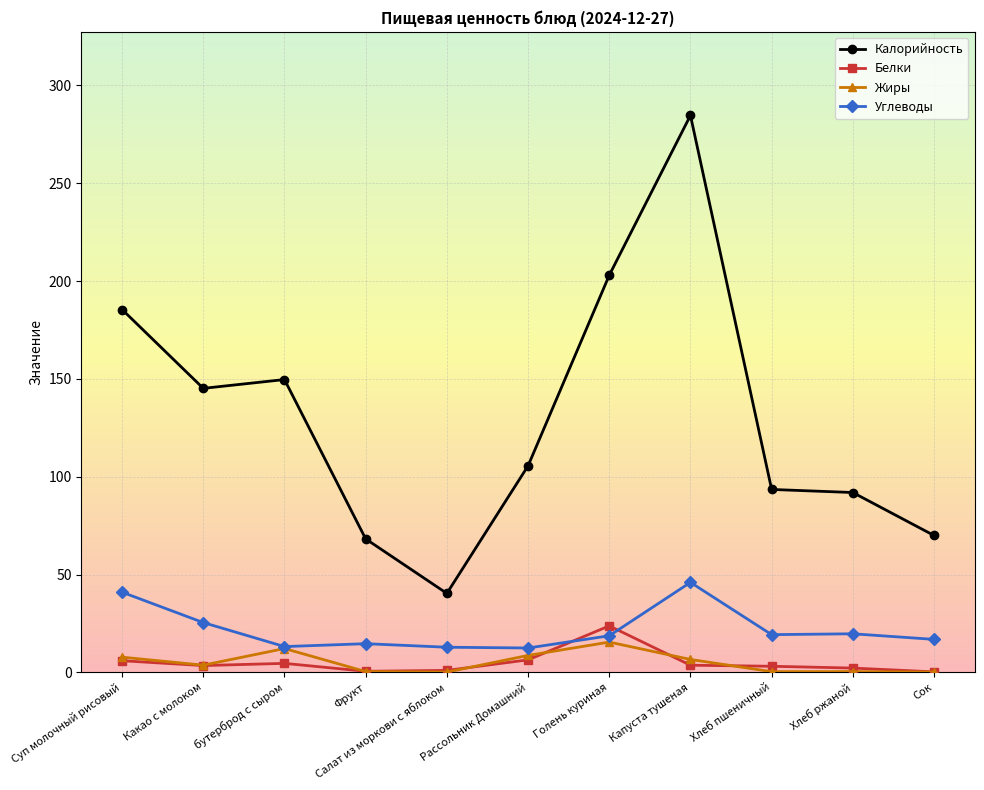

At how many categories does at least one series exceed 100?

6